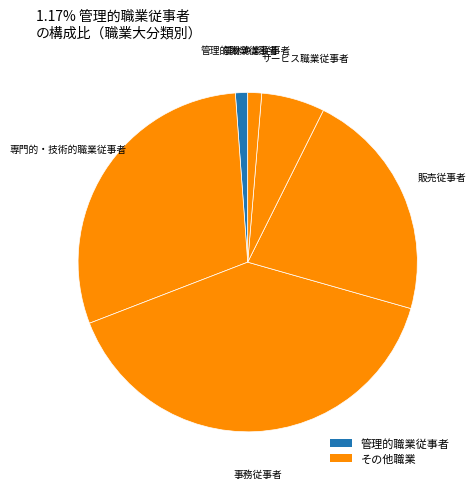

How many segments does this pie chart have?

6